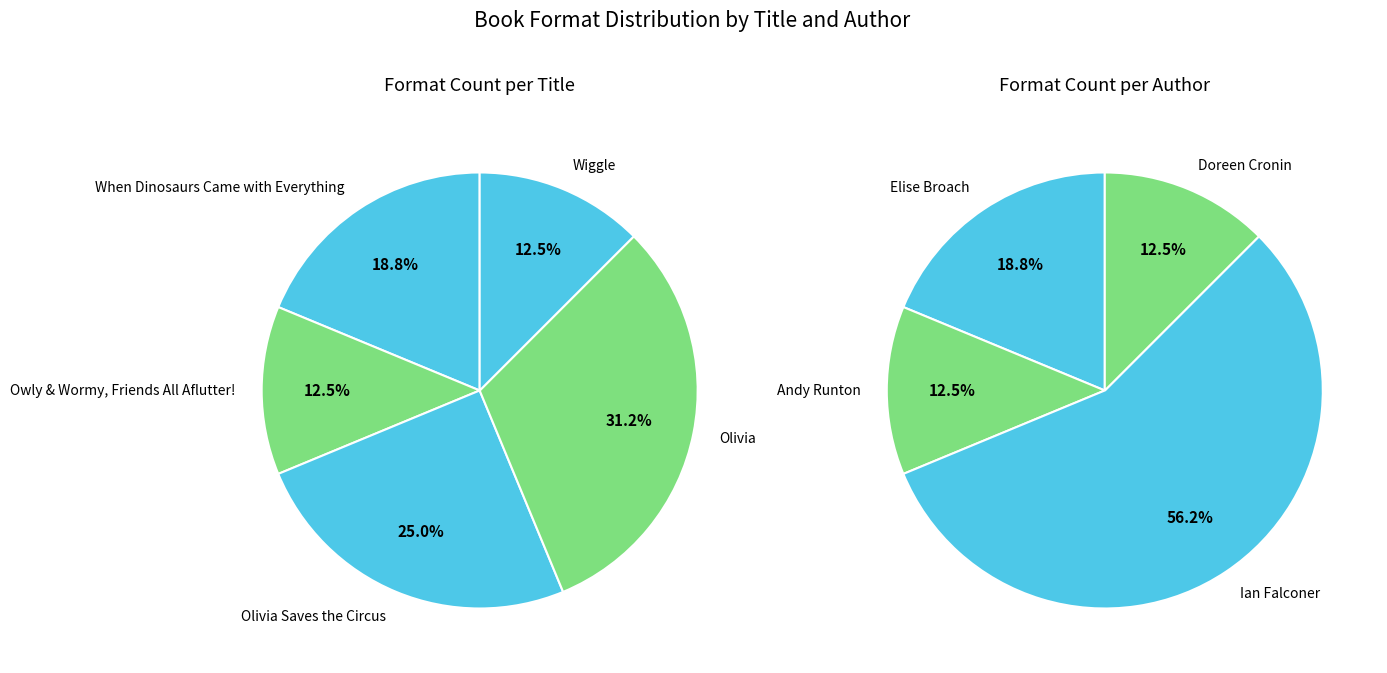

Rank the categories by value from highest to lowest.

Olivia, Olivia Saves the Circus, When Dinosaurs Came with Everything, Owly & Wormy, Friends All Aflutter!, Wiggle